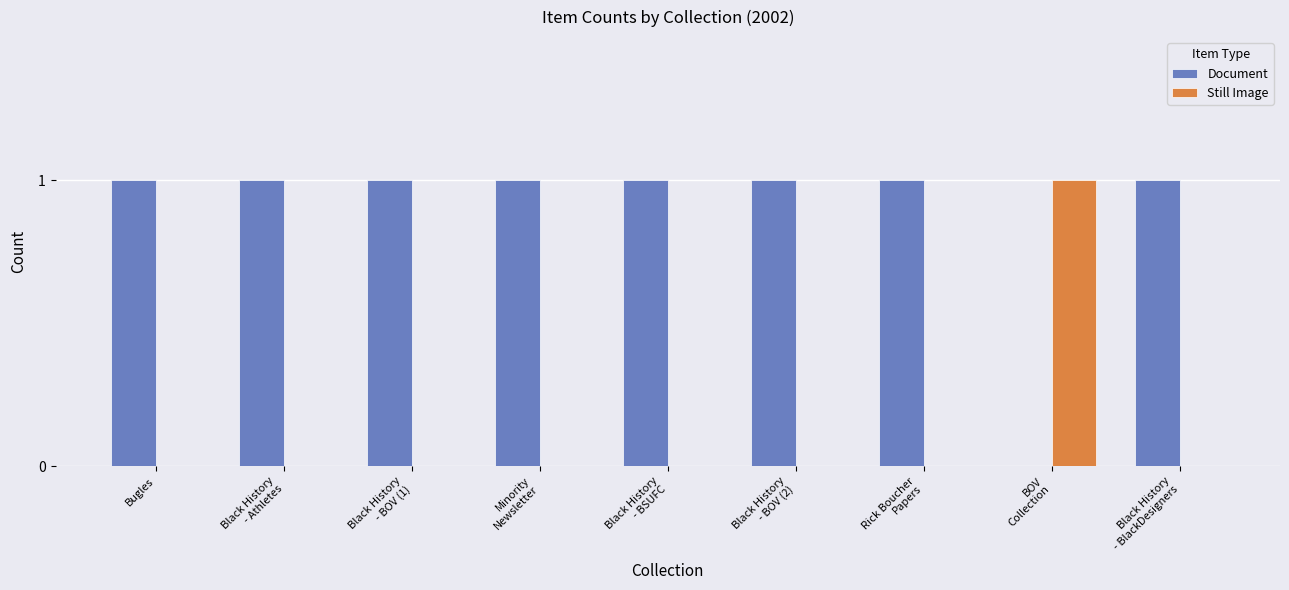

What are all the series names shown in the legend?

Document, Still Image